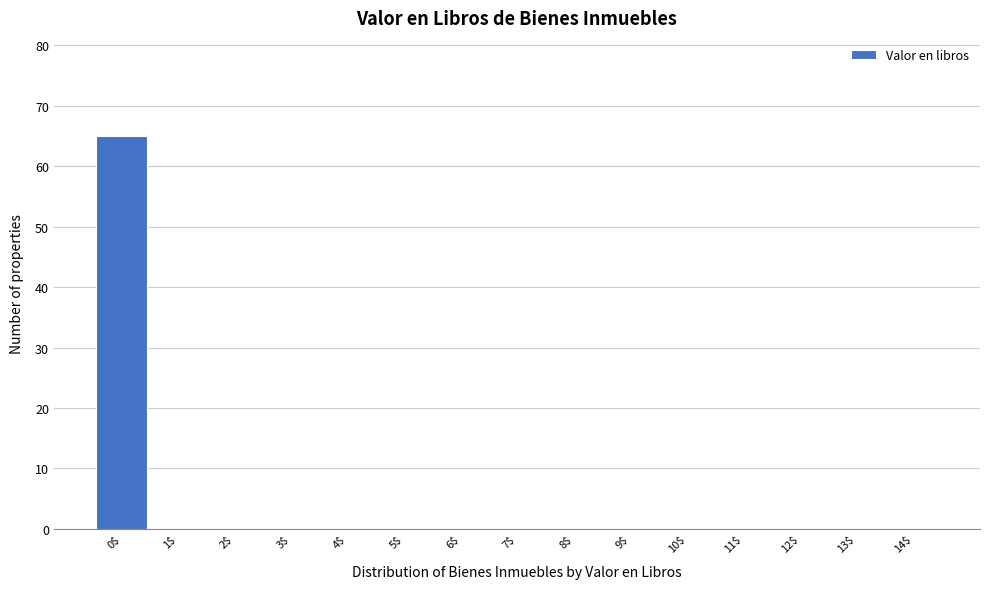

Reading left to right, transcribe this chart: for each bar, give the range it covers on the x-axis and its height. The values are not printed on the chart, so give them approximately, as read against the axis.

-0.5 to 0.5: 65
0.5 to 1.5: 0
1.5 to 2.5: 0
2.5 to 3.5: 0
3.5 to 4.5: 0
4.5 to 5.5: 0
5.5 to 6.5: 0
6.5 to 7.5: 0
7.5 to 8.5: 0
8.5 to 9.5: 0
9.5 to 10.5: 0
10.5 to 11.5: 0
11.5 to 12.5: 0
12.5 to 13.5: 0
13.5 to 14.5: 0